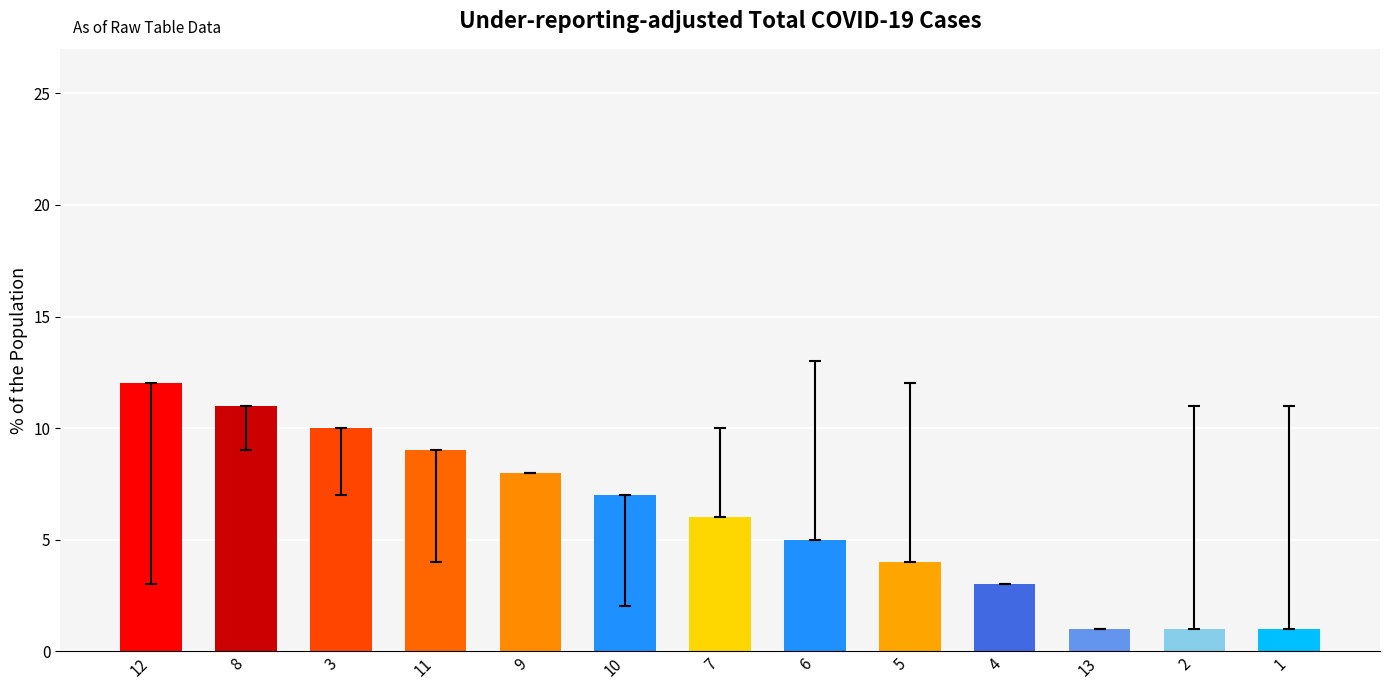

What is the maximum value shown in the chart?

12